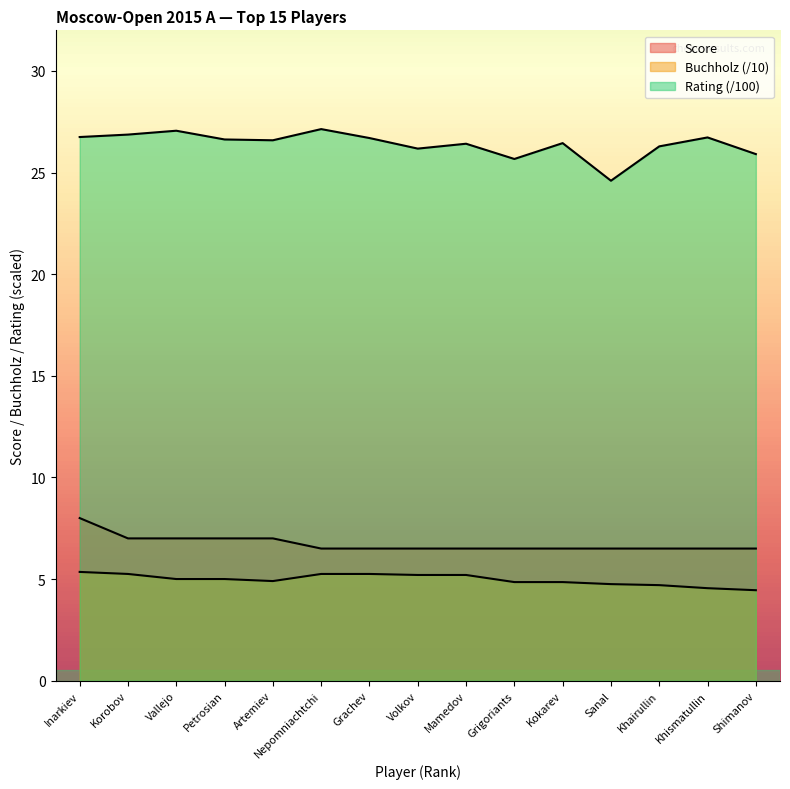

True or false: Score has more than 0 interior local peaks.

False